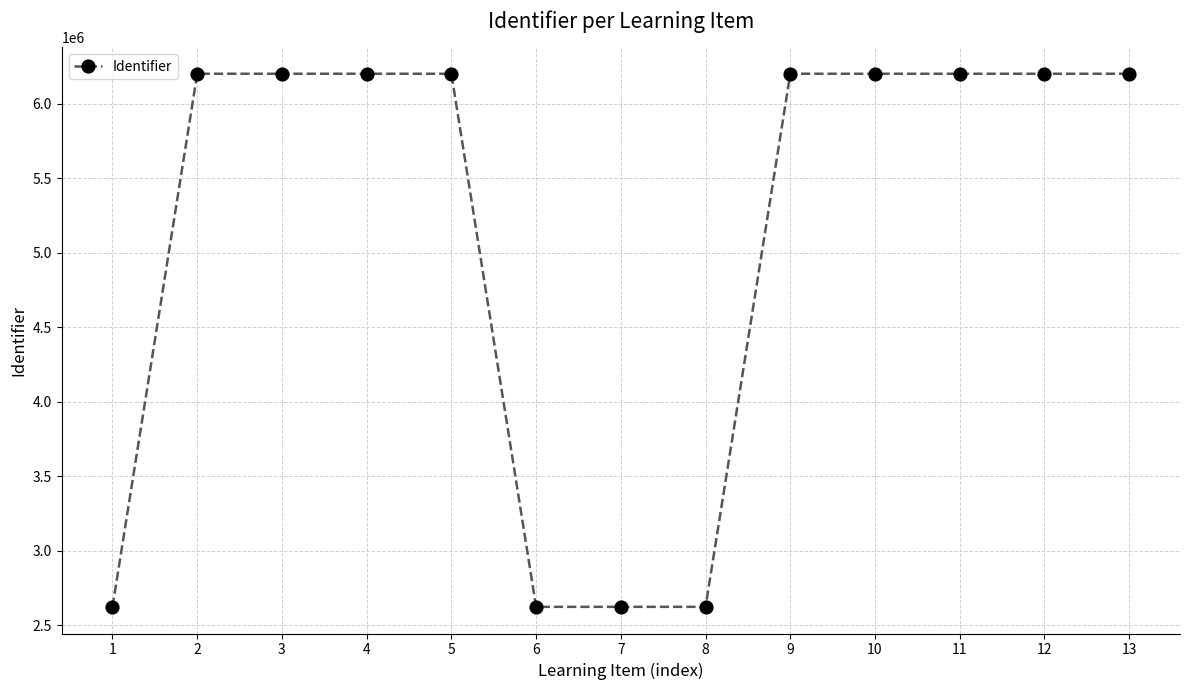

Approximately how many times larger is the value at 11 compared to 3?

1.0